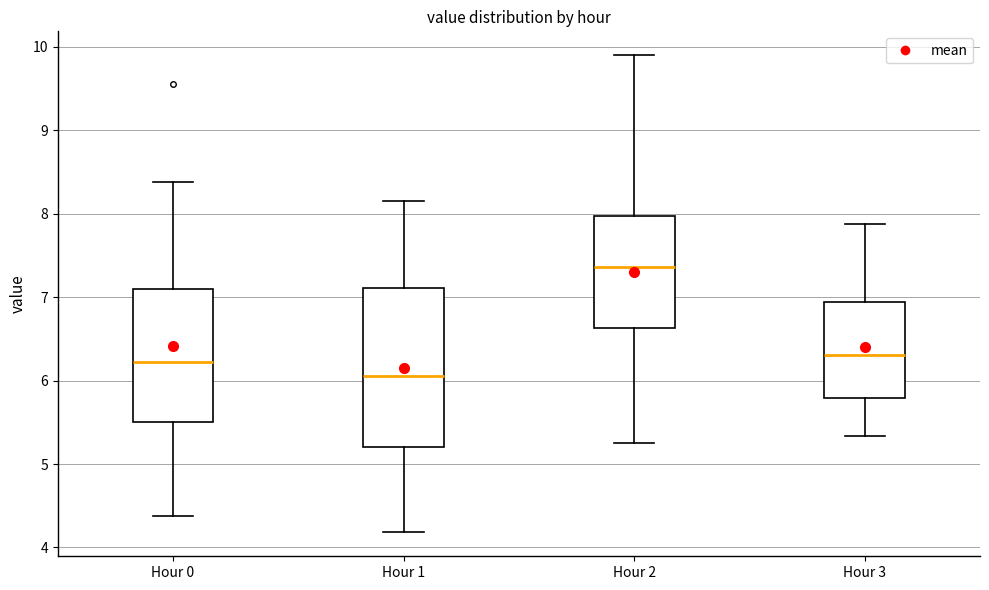

Reading left to right, read every box against the y-axis: the position of its median line, the range the box covers, and the ends of its whiskers. The values are not printed on the chart, so give them approximately, as read against the axis.

Hour 0: median 6.2, box 5.5 to 7.1, whiskers 4.4 to 8.4
Hour 1: median 6.1, box 5.2 to 7.1, whiskers 4.2 to 8.2
Hour 2: median 7.4, box 6.6 to 8.0, whiskers 5.3 to 9.9
Hour 3: median 6.3, box 5.8 to 6.9, whiskers 5.3 to 7.9